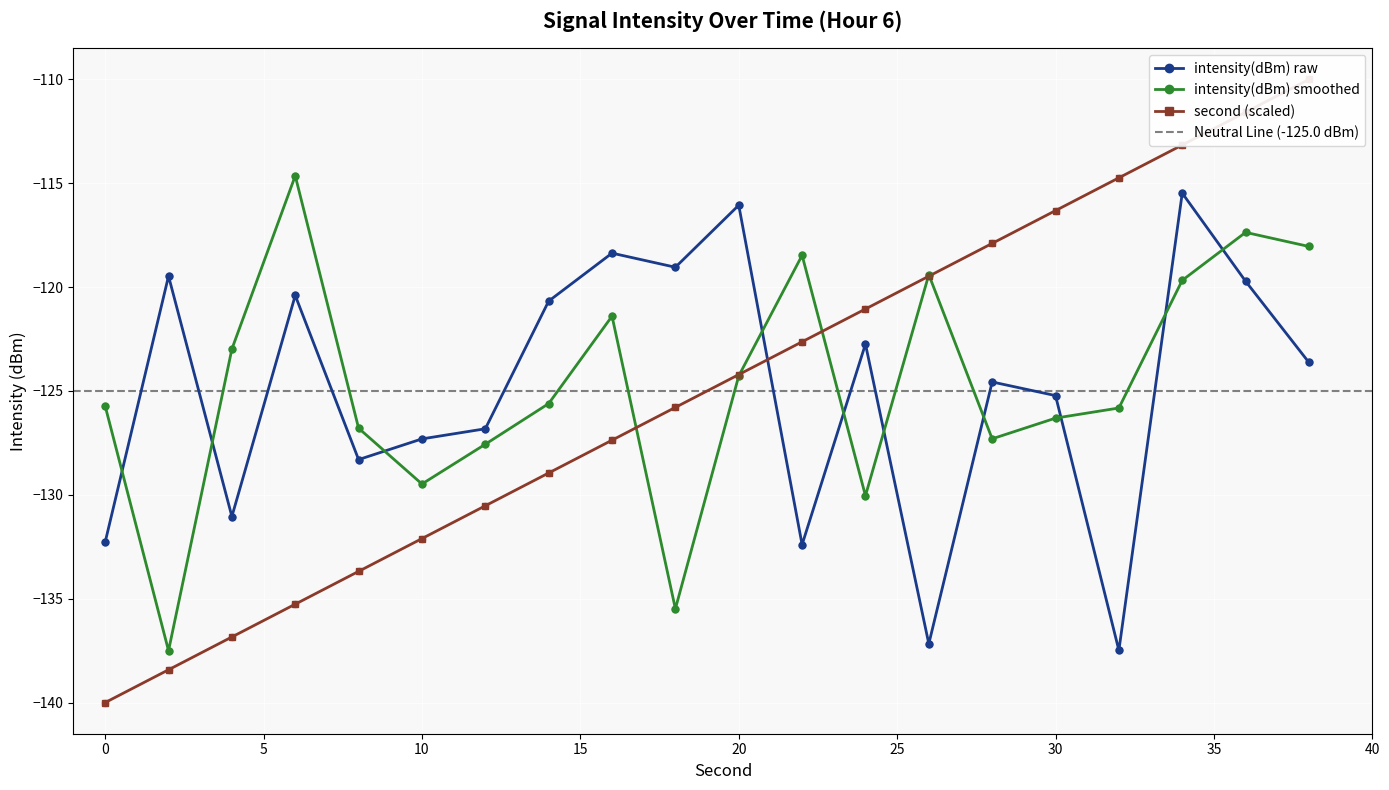

Which series has the largest total across all categories?

intensity(dBm) smoothed